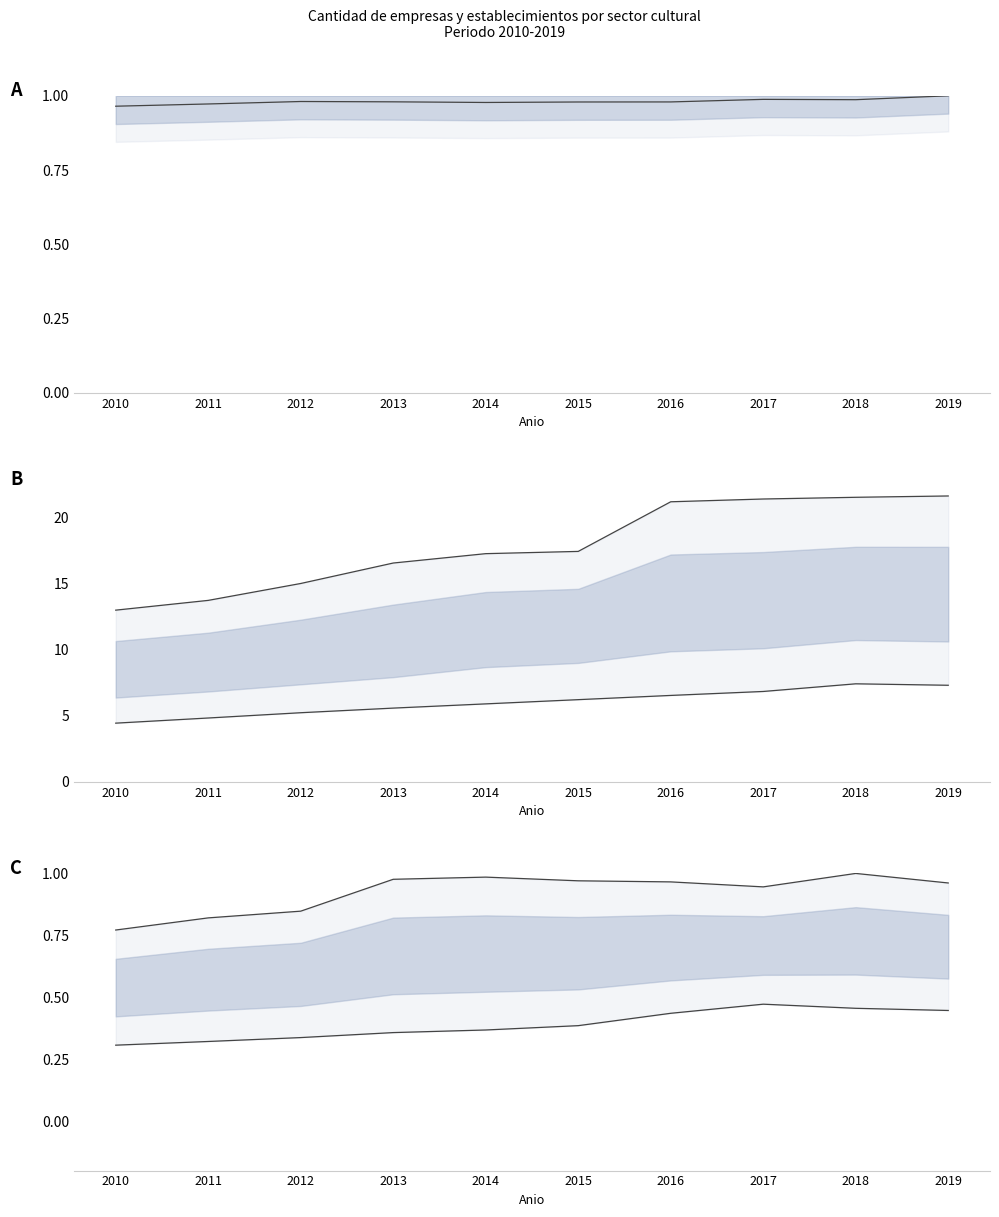

What is the maximum value for Min?

7.4